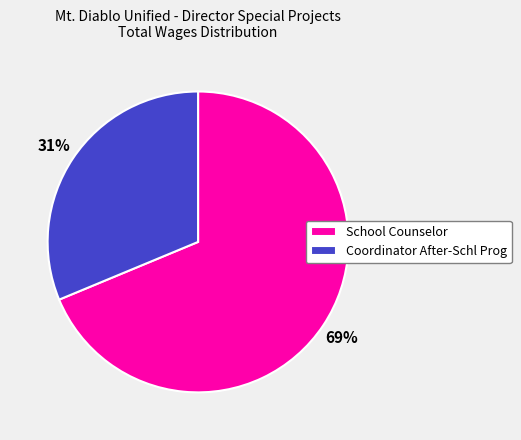

What percentage is the School Counselor slice, to the nearest percent?

69%